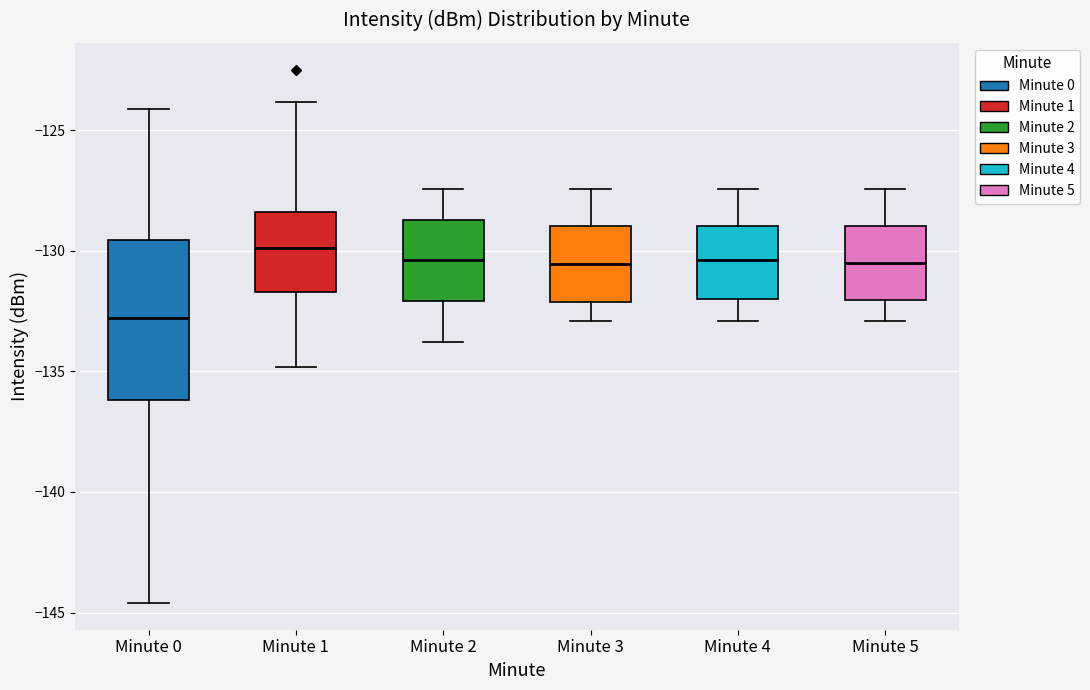

Which box is the tallest, from its lower edge to its upper edge?

Minute 0